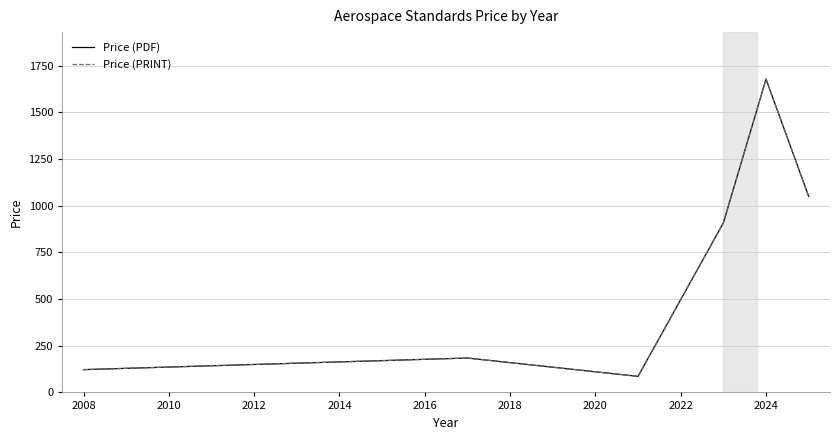

True or false: Price (PDF) and Price (PRINT) cross at least once.

False